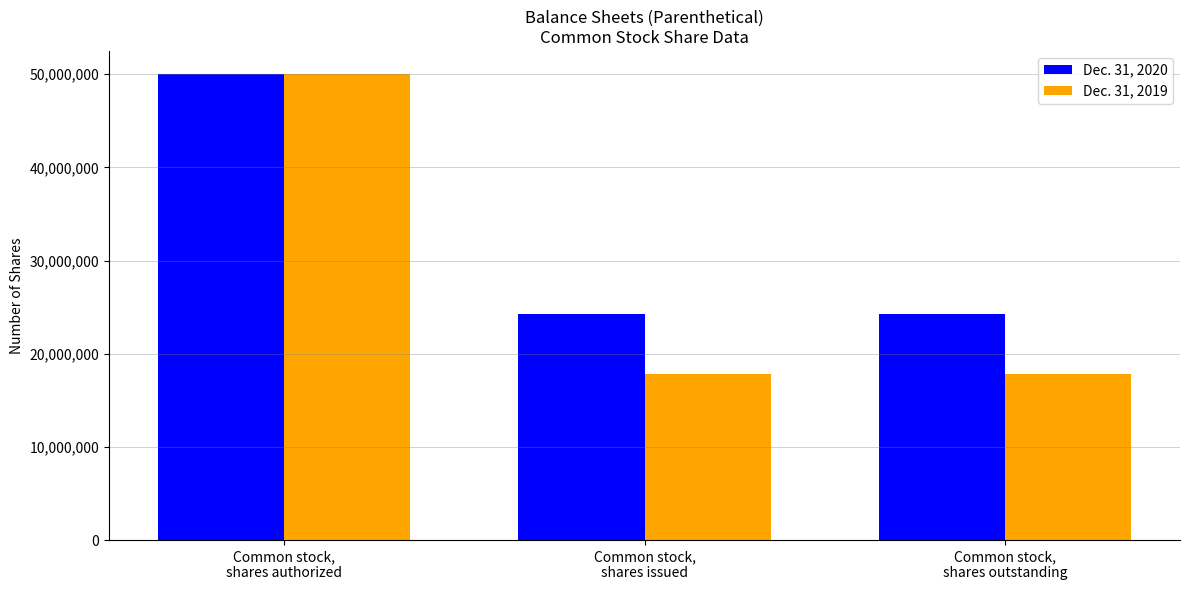

Which series has the largest total across all categories?

Dec. 31, 2020